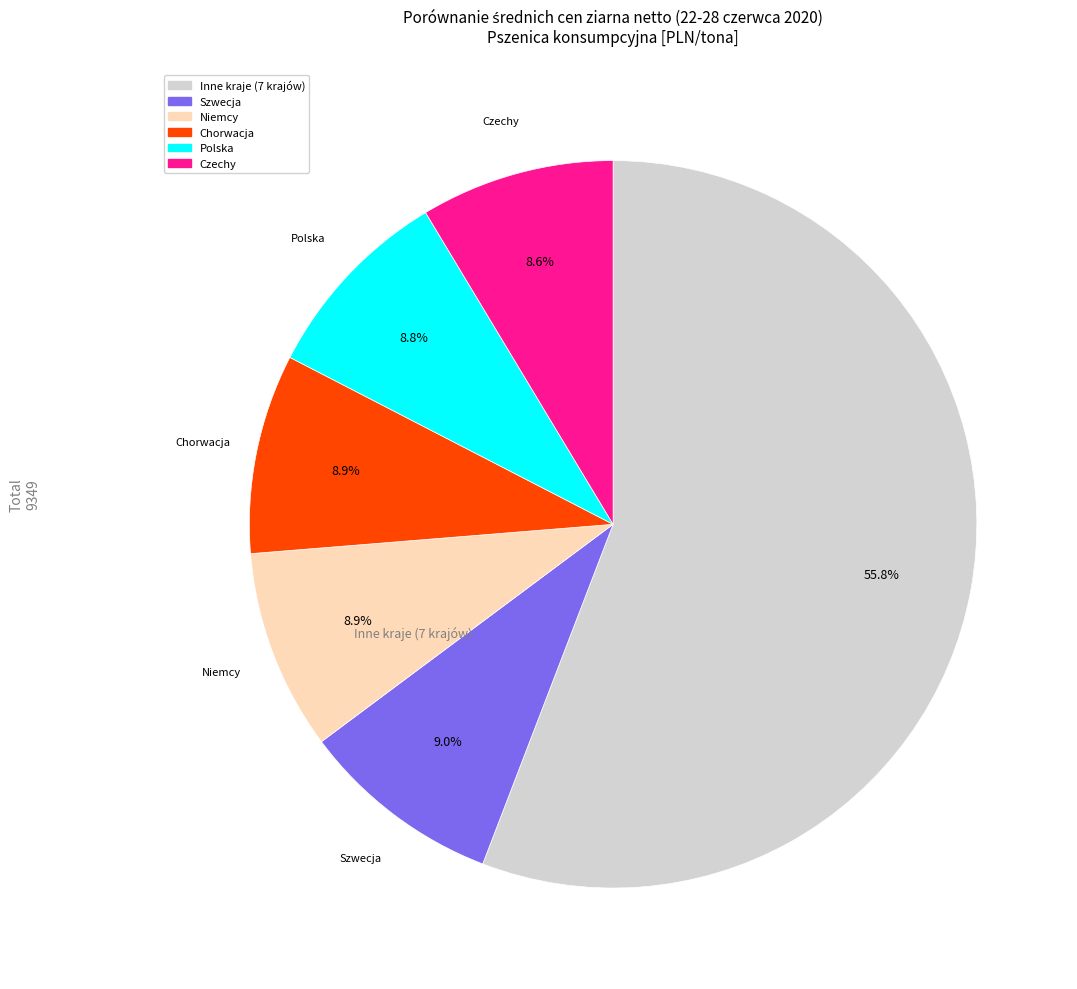

Is there any slice that represents more than half of the pie?

Yes